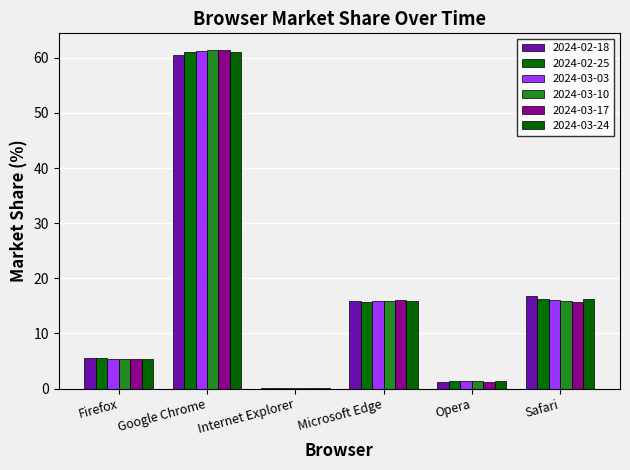

Count the number of categories in the chart.

6